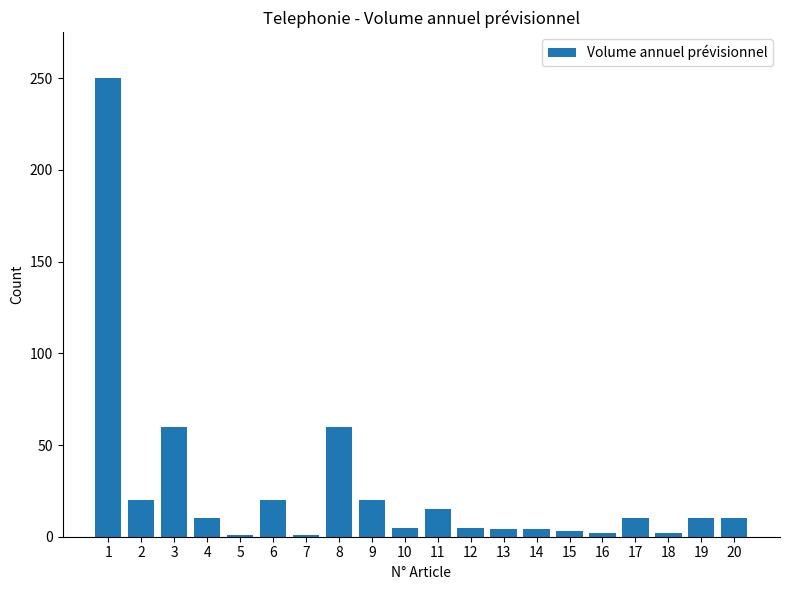

What is the difference between the maximum and minimum values?

249